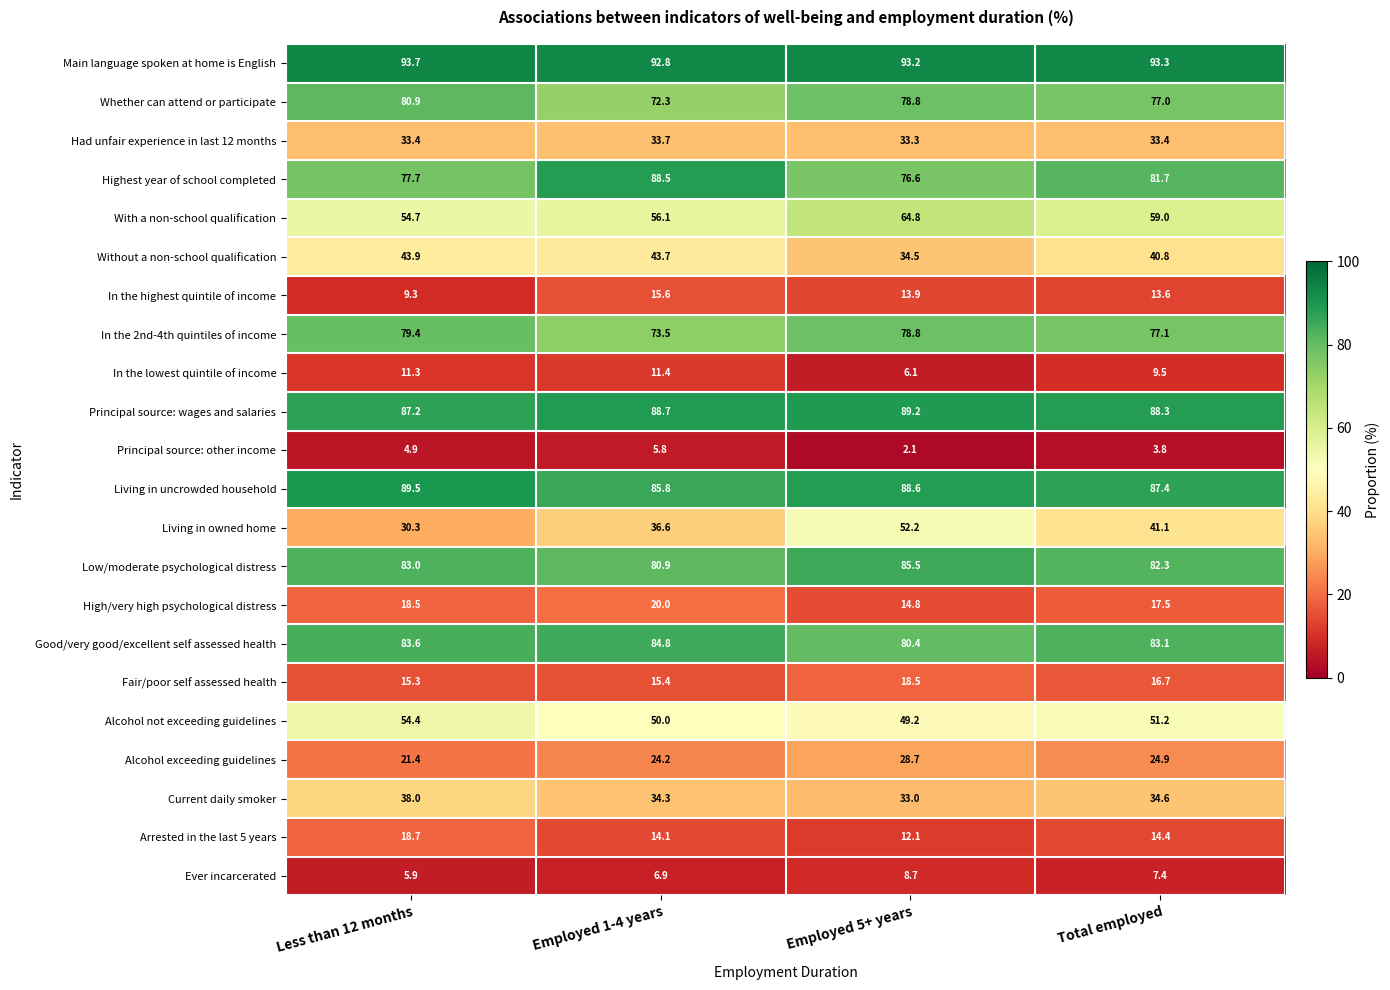

The value of Main language spoken at home is English at Less than 12 months is 42.4. True or false?

False